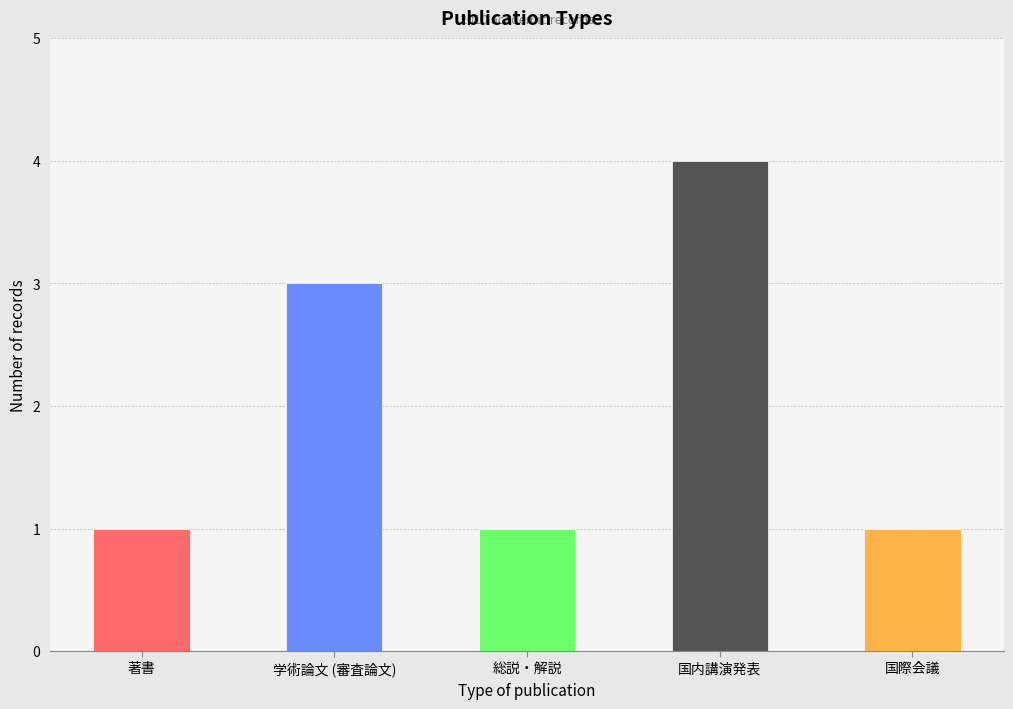

Rank the categories by value from lowest to highest.

著書, 総説・解説, 国際会議, 学術論文 (審査論文), 国内講演発表